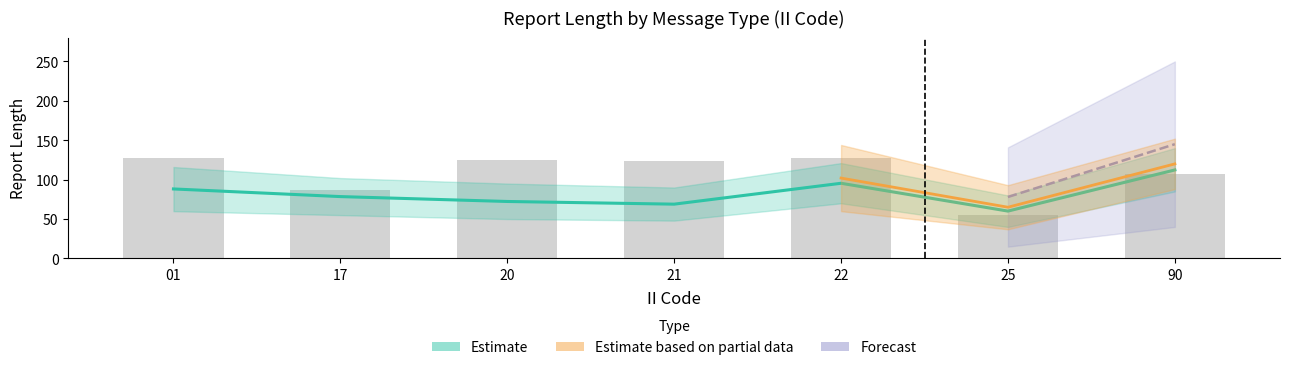

What is the difference between the second highest and second lowest values?

41